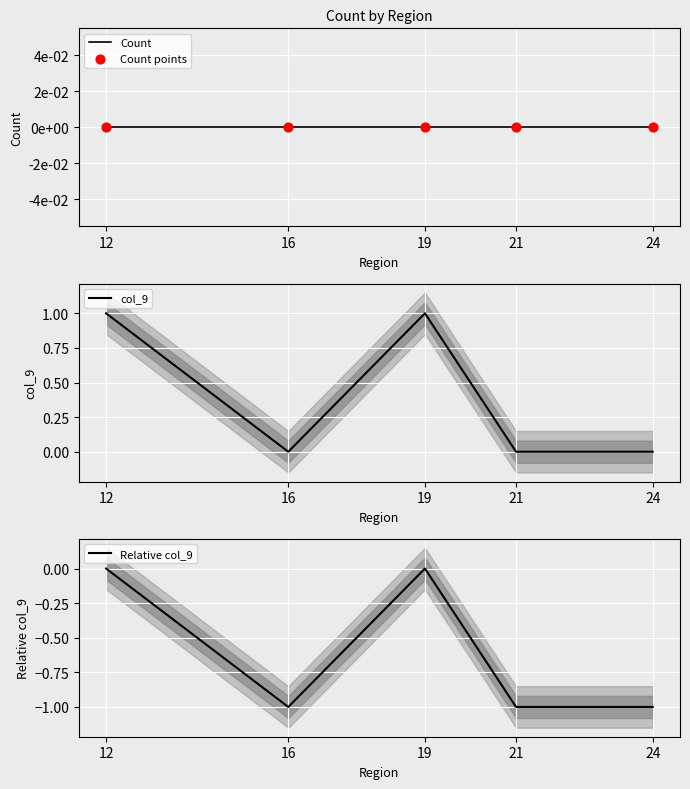

At how many categories does at least one series exceed 0?

2